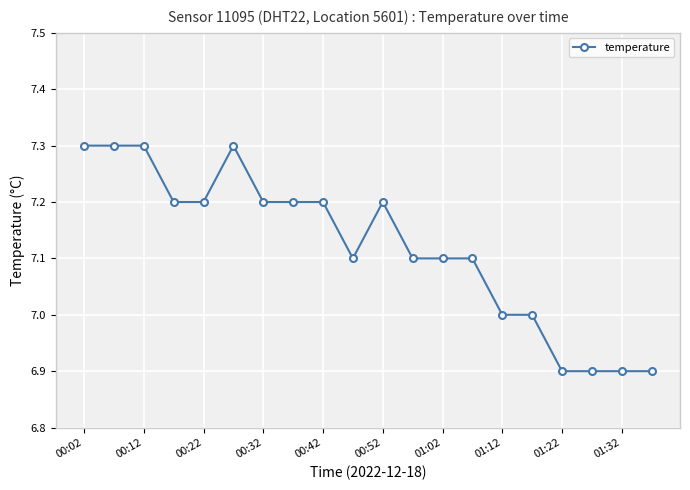

What is the value of the 9th point from the left?

7.2